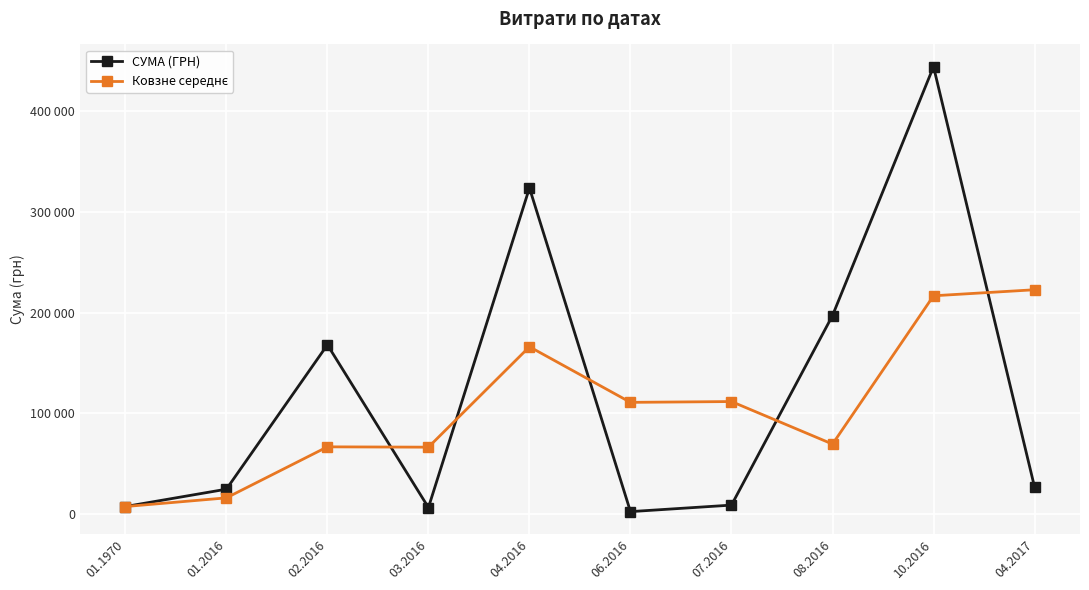

True or false: СУМА (ГРН) and Ковзне середнє cross at least once.

True